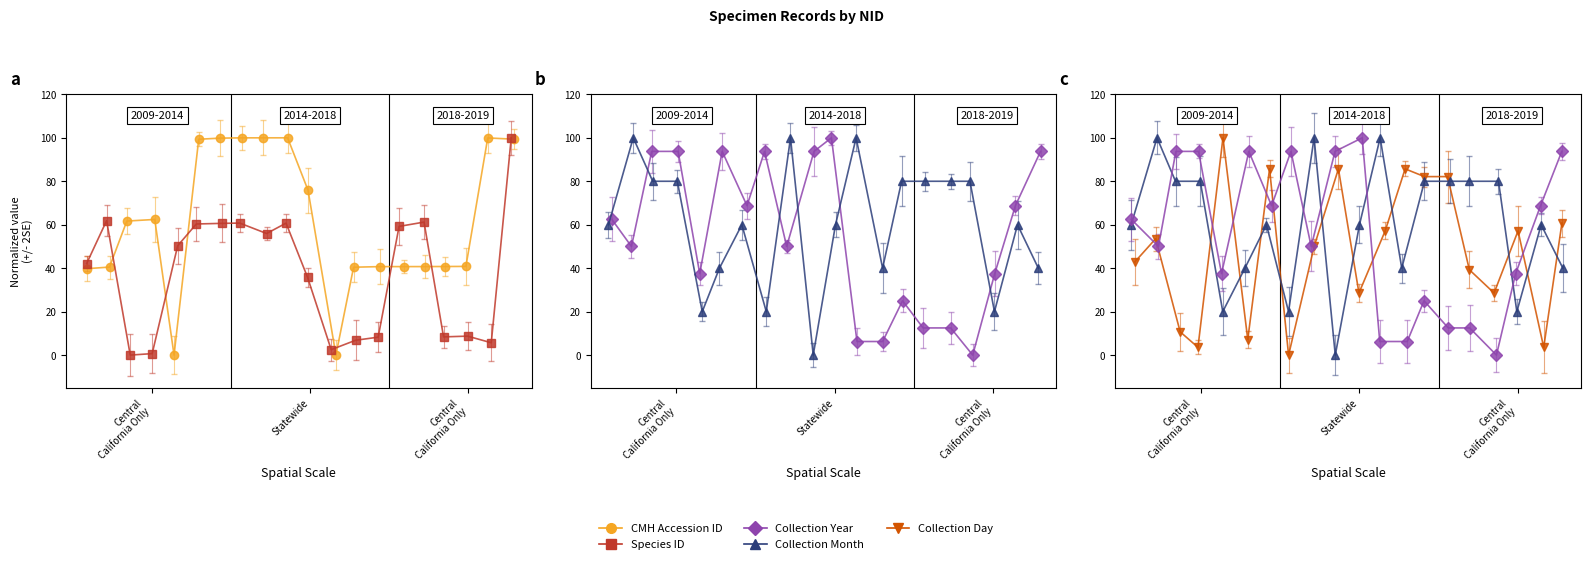

Between 11 and 14, which series saw the biggest shift?

Species ID